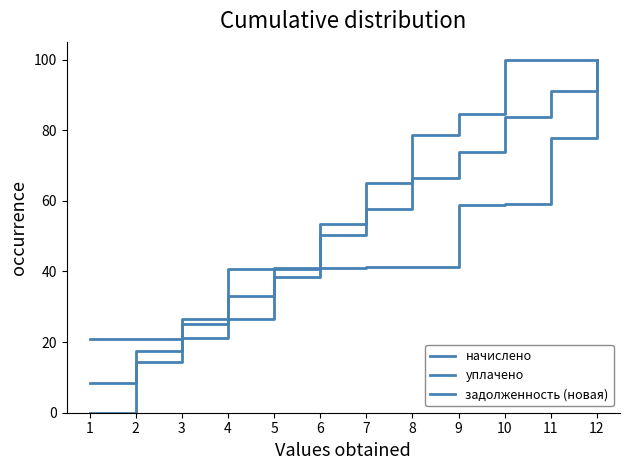

How many lines are shown in the chart?

3